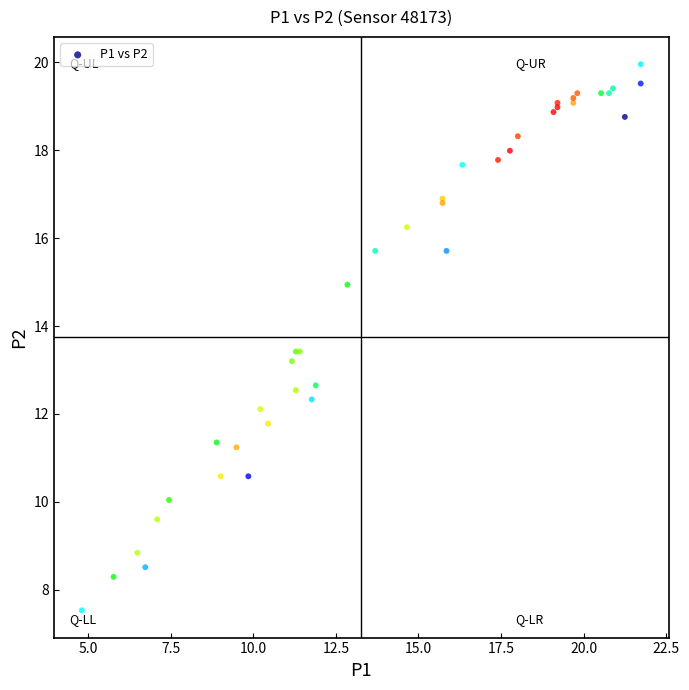

What Y value in the scatter plot is closest to 13?

13.2